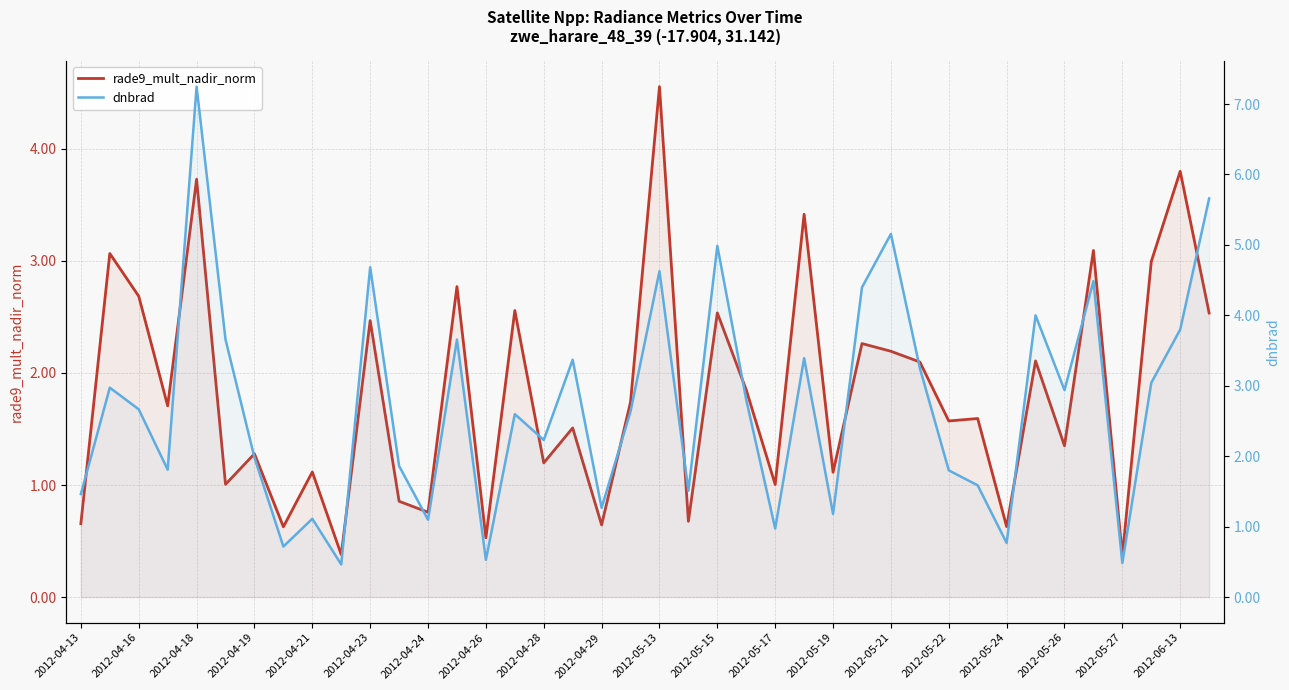

Does the chart display data point markers on the line(s)?

No